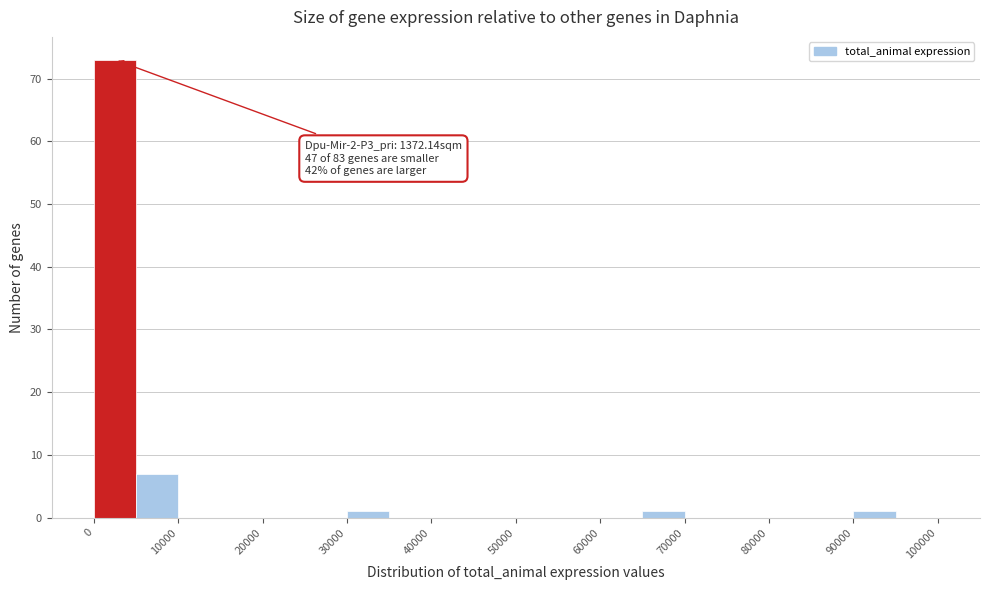

Over which range of the x-axis is the bar tallest?

0 to 5000